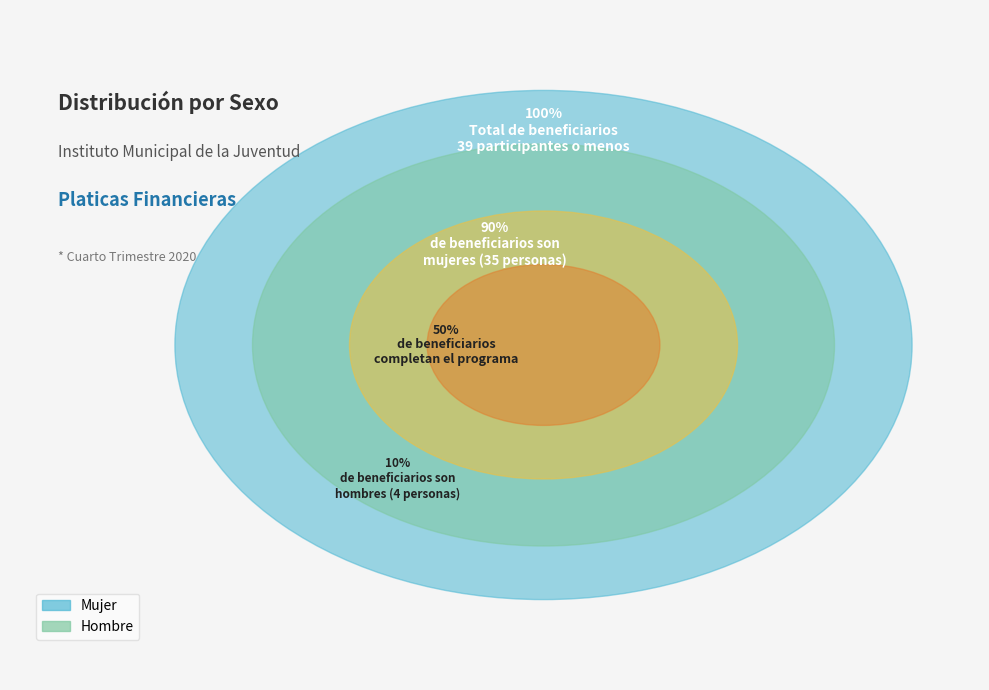

How much of the chart is everything except Mujer?

10.3%